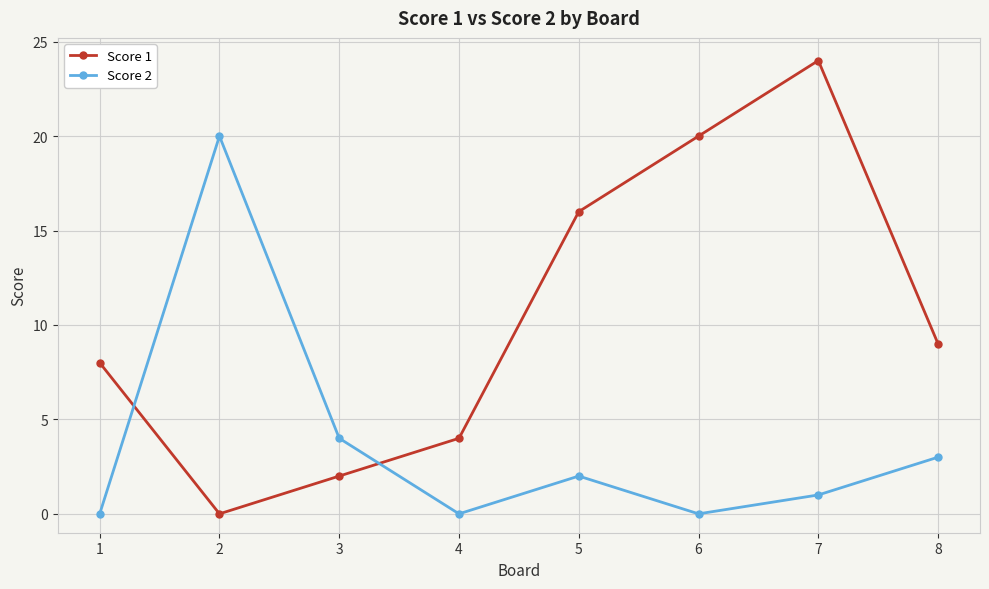

Which series changed the most between 3 and 7?

Score 1